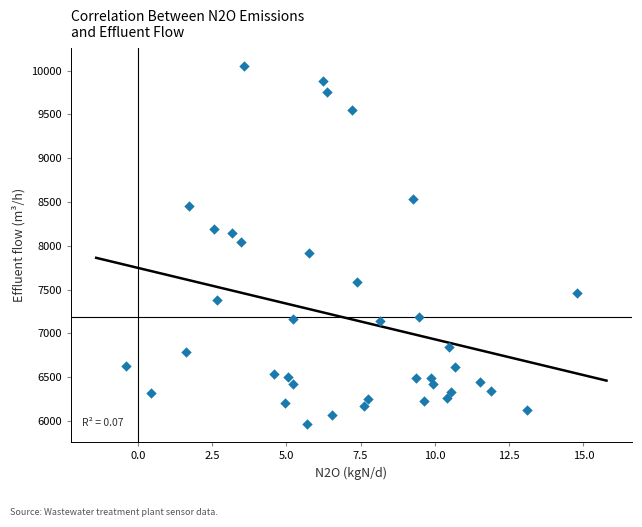

What is the range of X values (max minus min)?

15.2